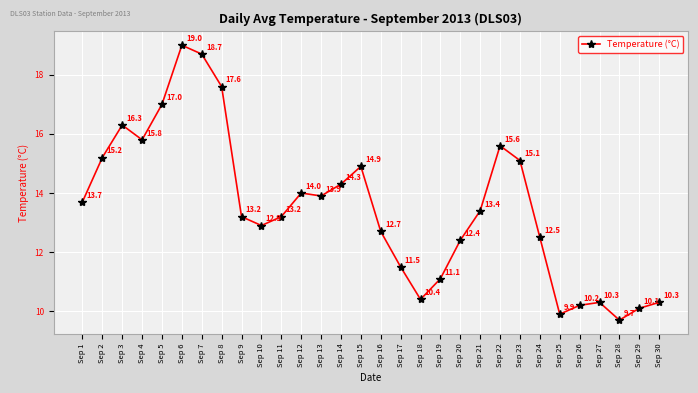

True or false: the data shows 21.4 at Sep 1.

False